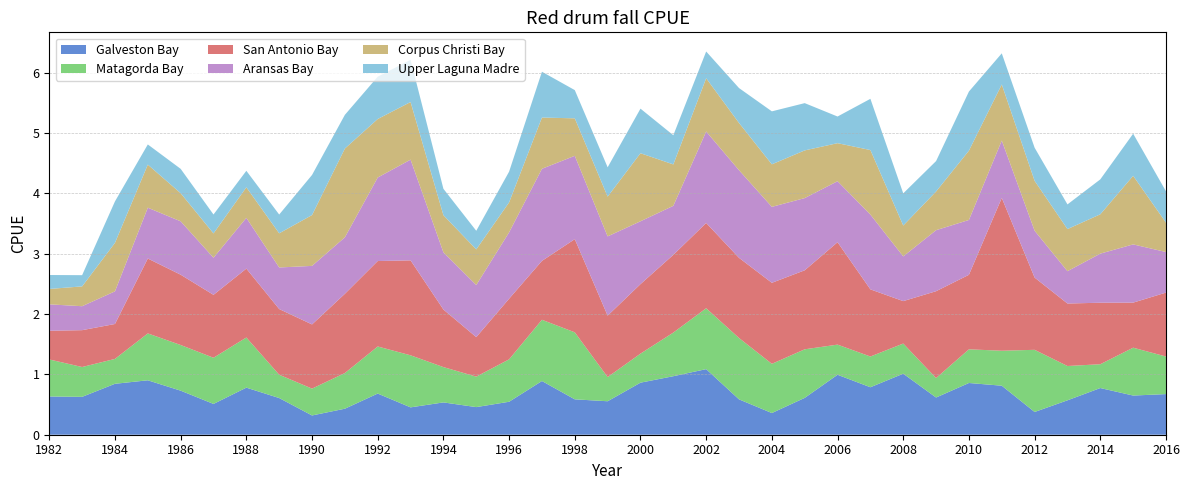

Reading left to right, list all the values displayed in this chart.

Galveston Bay: 1982=0.6	1983=0.6	1984=0.8	1985=0.9	1986=0.7	1987=0.5	1988=0.8	1989=0.6	1990=0.3	1991=0.4	1992=0.7	1993=0.5	1994=0.5	1995=0.5	1996=0.5	1997=0.9	1998=0.6	1999=0.6	2000=0.9	2001=1.0	2002=1.1	2003=0.6	2004=0.4	2005=0.6	2006=1.0	2007=0.8	2008=1.0	2009=0.6	2010=0.9	2011=0.8	2012=0.4	2013=0.6	2014=0.8	2015=0.6	2016=0.7
Matagorda Bay: 1982=0.6	1983=0.5	1984=0.4	1985=0.8	1986=0.8	1987=0.8	1988=0.8	1989=0.4	1990=0.4	1991=0.6	1992=0.8	1993=0.9	1994=0.6	1995=0.5	1996=0.7	1997=1.0	1998=1.1	1999=0.4	2000=0.5	2001=0.7	2002=1.0	2003=1.0	2004=0.8	2005=0.8	2006=0.5	2007=0.5	2008=0.5	2009=0.3	2010=0.6	2011=0.6	2012=1.0	2013=0.6	2014=0.4	2015=0.8	2016=0.6
San Antonio Bay: 1982=0.5	1983=0.6	1984=0.6	1985=1.2	1986=1.2	1987=1.0	1988=1.1	1989=1.1	1990=1.1	1991=1.3	1992=1.4	1993=1.6	1994=1.0	1995=0.7	1996=1.0	1997=1.0	1998=1.5	1999=1.0	2000=1.2	2001=1.3	2002=1.4	2003=1.3	2004=1.3	2005=1.3	2006=1.7	2007=1.1	2008=0.7	2009=1.4	2010=1.2	2011=2.5	2012=1.2	2013=1.0	2014=1.0	2015=0.7	2016=1.1
Aransas Bay: 1982=0.4	1983=0.4	1984=0.5	1985=0.8	1986=0.9	1987=0.6	1988=0.8	1989=0.7	1990=1.0	1991=0.9	1992=1.4	1993=1.7	1994=0.9	1995=0.9	1996=1.1	1997=1.5	1998=1.4	1999=1.3	2000=1.0	2001=0.8	2002=1.5	2003=1.5	2004=1.3	2005=1.2	2006=1.0	2007=1.2	2008=0.7	2009=1.0	2010=0.9	2011=1.0	2012=0.8	2013=0.5	2014=0.8	2015=1.0	2016=0.7
Corpus Christi Bay: 1982=0.3	1983=0.3	1984=0.8	1985=0.7	1986=0.5	1987=0.4	1988=0.5	1989=0.6	1990=0.8	1991=1.5	1992=1.0	1993=1.0	1994=0.6	1995=0.6	1996=0.5	1997=0.8	1998=0.6	1999=0.7	2000=1.1	2001=0.7	2002=0.9	2003=0.8	2004=0.7	2005=0.8	2006=0.6	2007=1.1	2008=0.5	2009=0.6	2010=1.1	2011=0.9	2012=0.8	2013=0.7	2014=0.7	2015=1.1	2016=0.5
Upper Laguna Madre: 1982=0.2	1983=0.2	1984=0.7	1985=0.3	1986=0.4	1987=0.3	1988=0.3	1989=0.3	1990=0.7	1991=0.6	1992=0.7	1993=0.7	1994=0.4	1995=0.3	1996=0.5	1997=0.8	1998=0.5	1999=0.5	2000=0.7	2001=0.5	2002=0.4	2003=0.6	2004=0.9	2005=0.8	2006=0.4	2007=0.8	2008=0.5	2009=0.5	2010=1.0	2011=0.5	2012=0.5	2013=0.4	2014=0.6	2015=0.7	2016=0.5